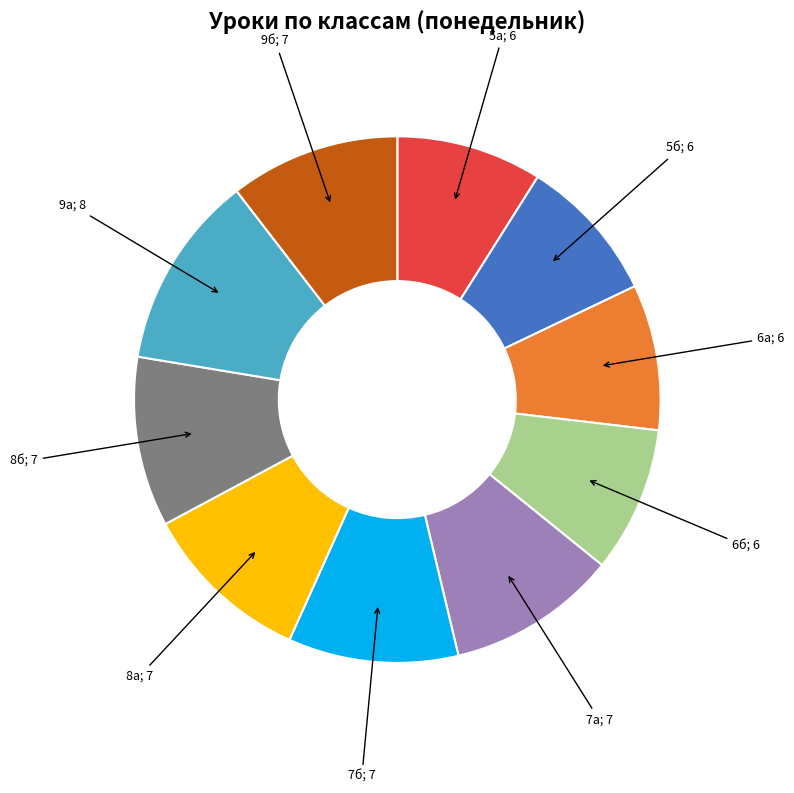

Is there any slice that represents more than half of the pie?

No